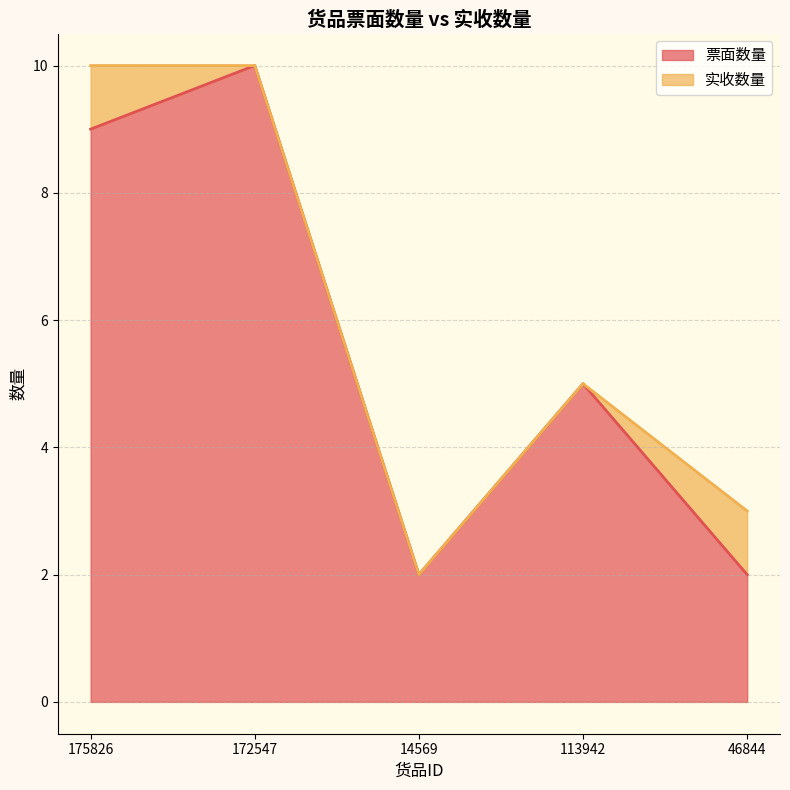

What is the label of the 2nd point from the left?

172547